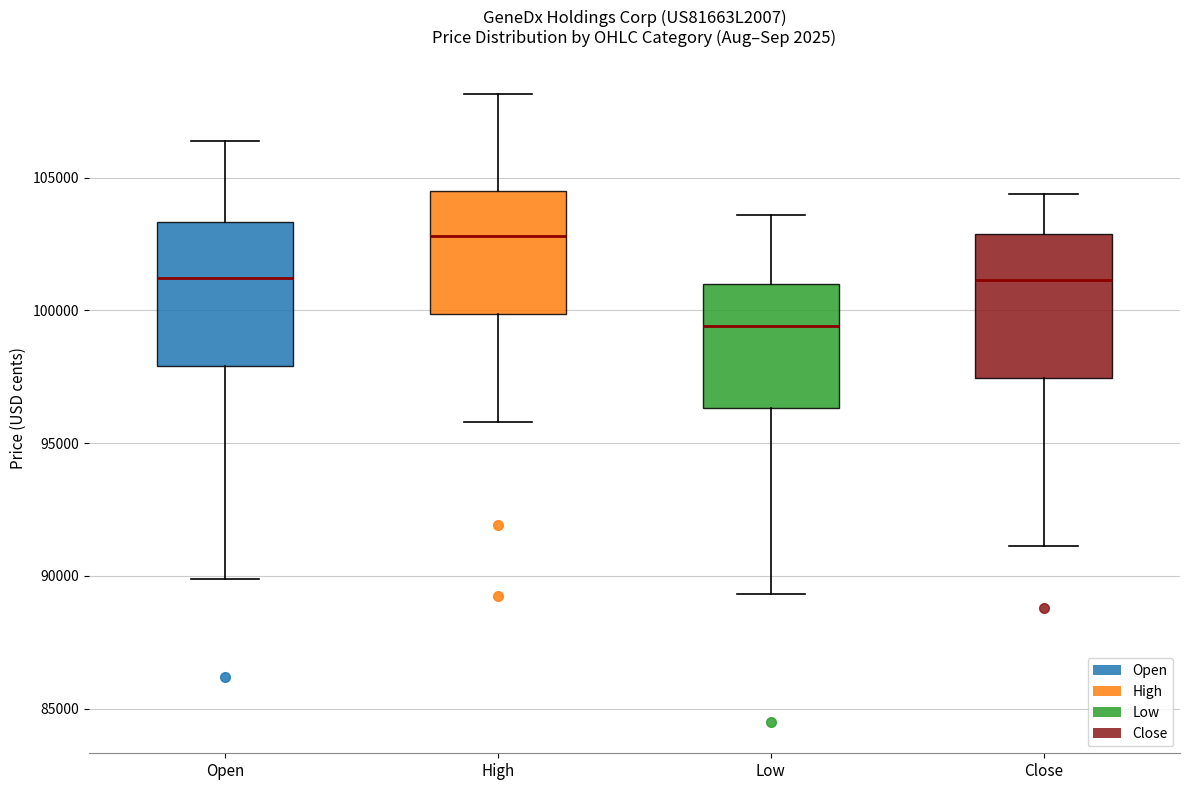

Reading left to right, transcribe this box plot: for each box, give where its median line is, the range the box spans, and where its two whiskers end, as read against the y-axis. The values are not printed on the chart, so give them approximately, as read against the axis.

Open: median 101000, box 98000 to 103500, whiskers 90000 to 106500
High: median 103000, box 100000 to 104500, whiskers 96000 to 108000
Low: median 99500, box 96500 to 101000, whiskers 89500 to 103500
Close: median 101000, box 97500 to 103000, whiskers 91000 to 104500